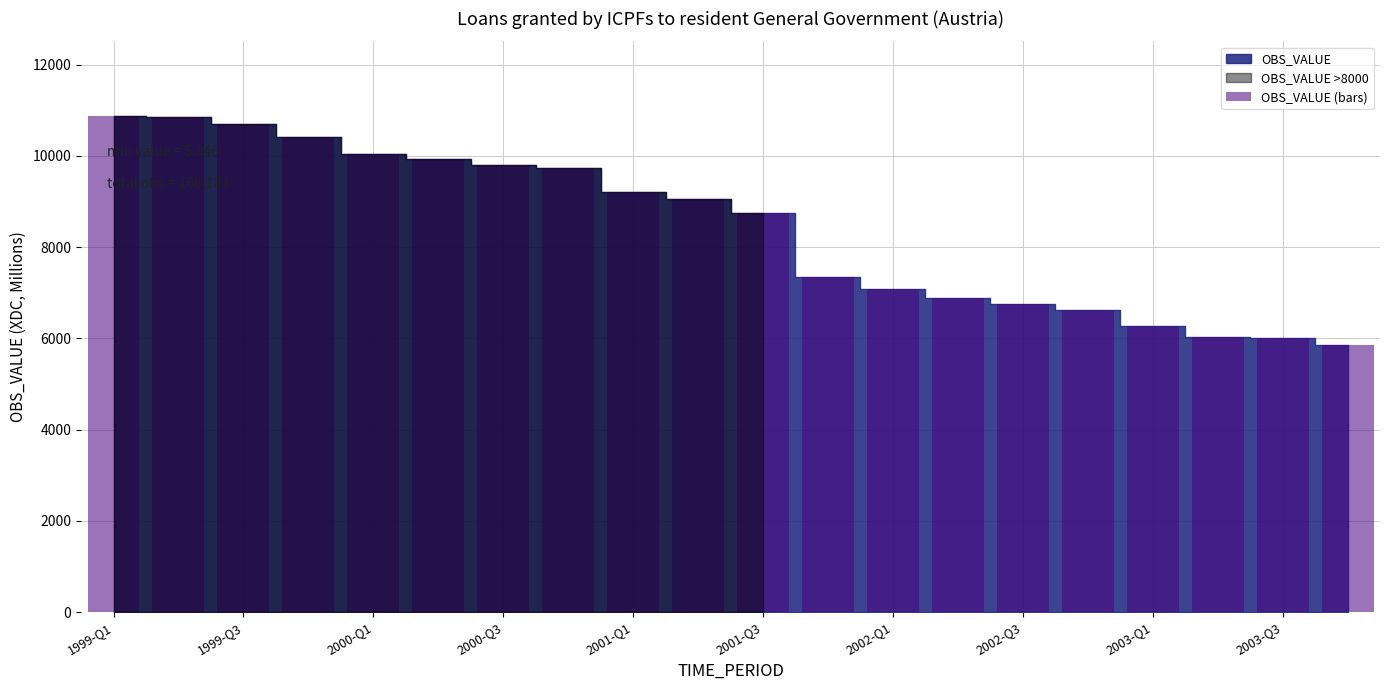

What is the sum of all values?

168183